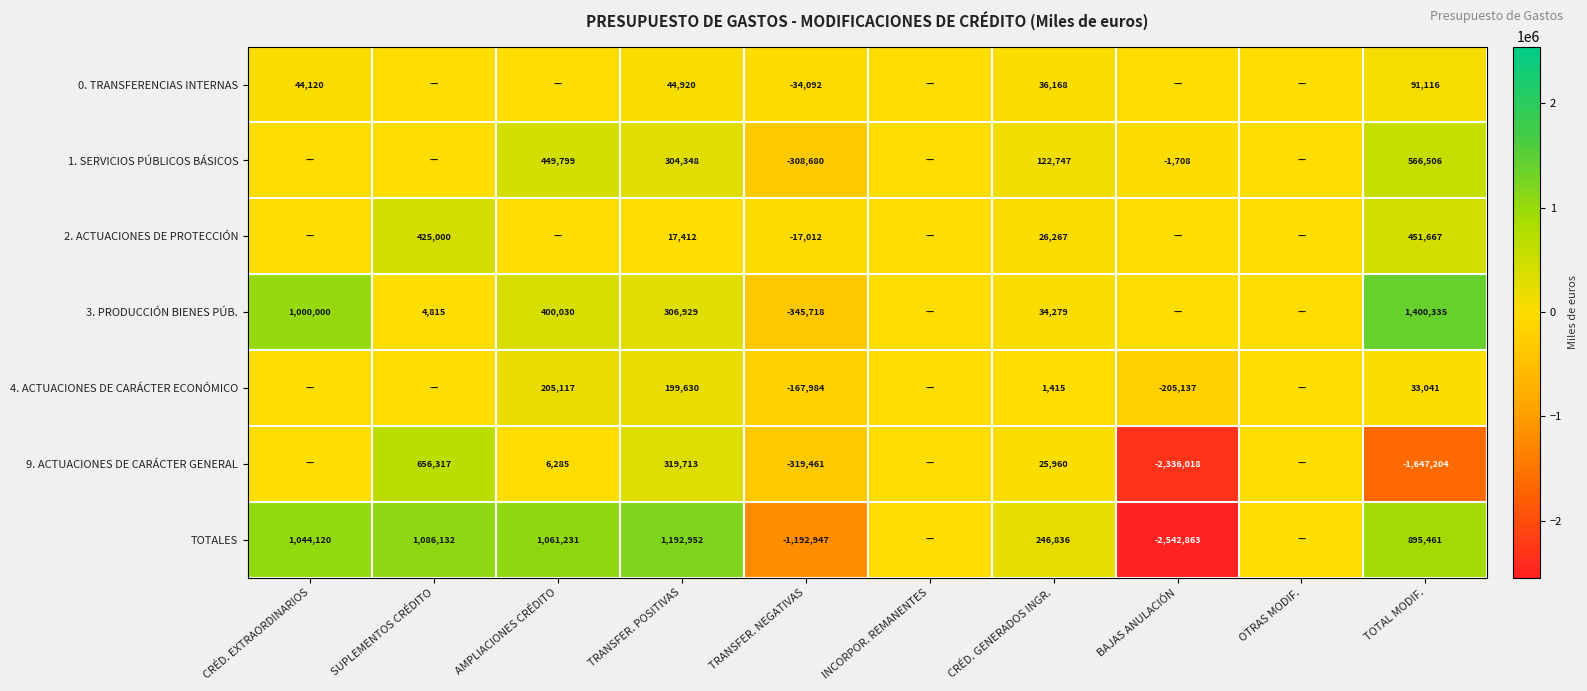

The TOTALES series shows -2542863 at BAJAS ANULACIÓN. True or false?

True